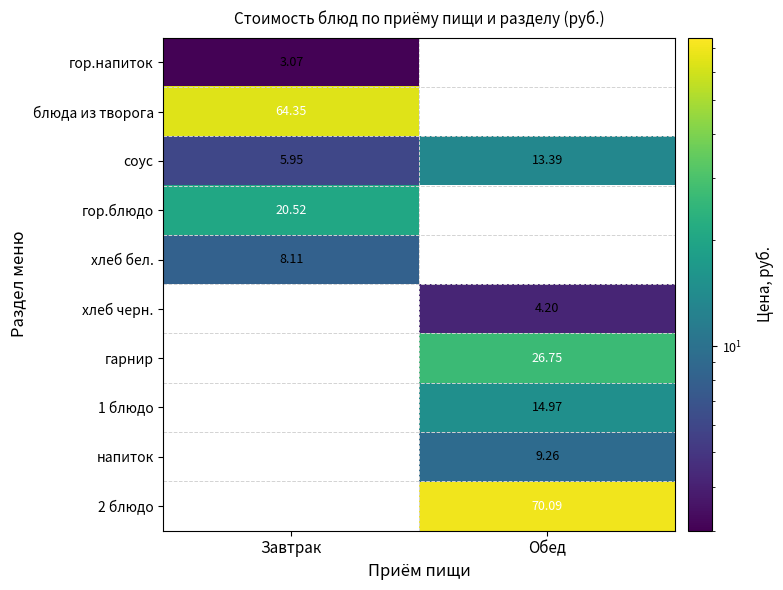

At which label is соус closest to 9?

Завтрак